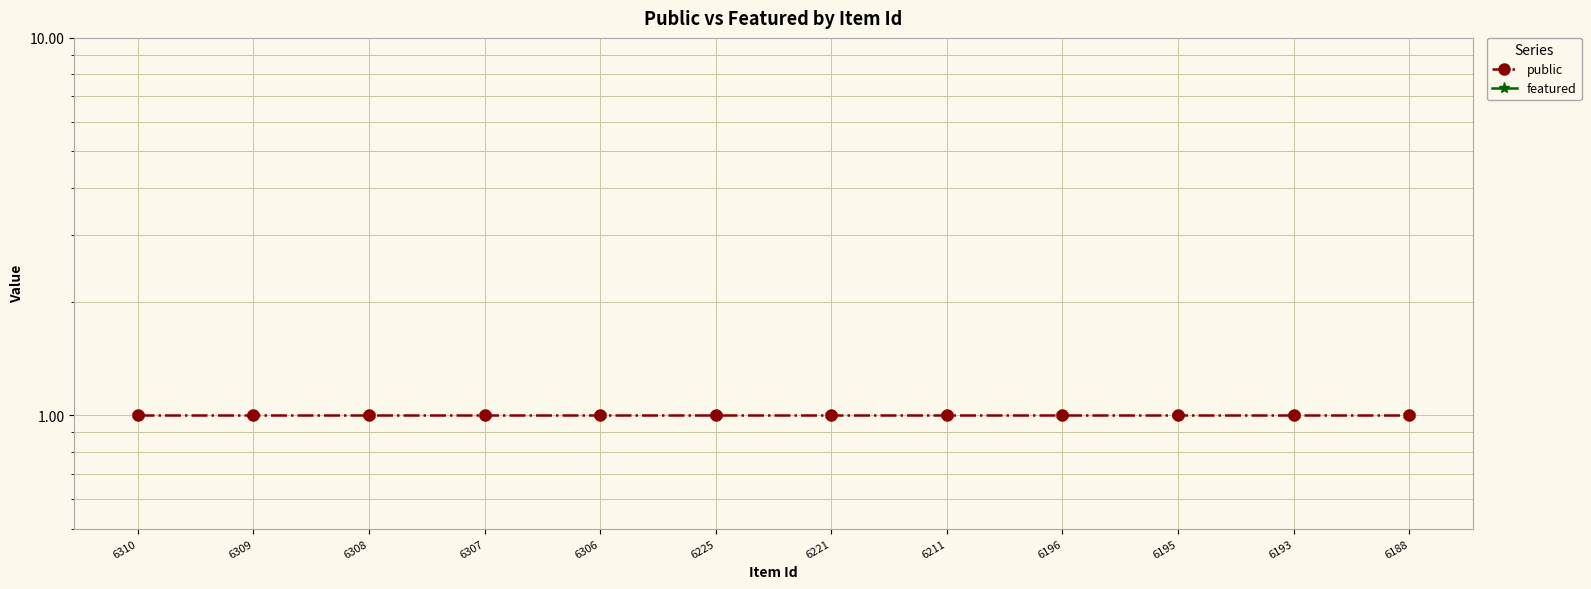

True or false: public and featured intersect in this chart.

False